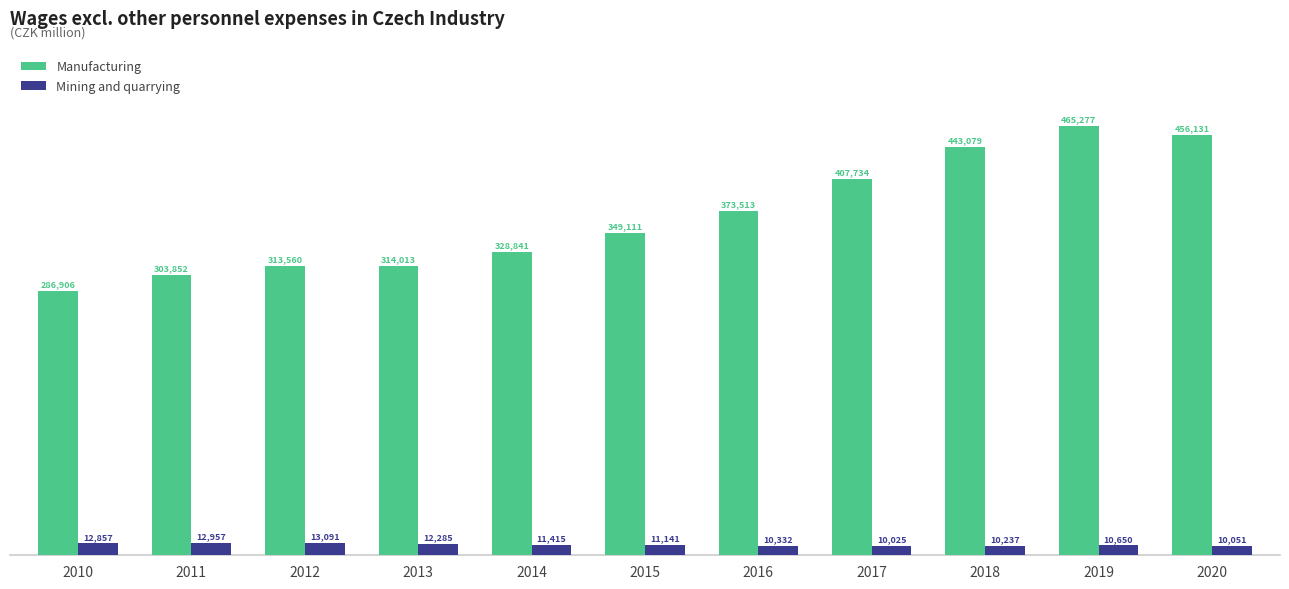

Are the bars horizontal?

No